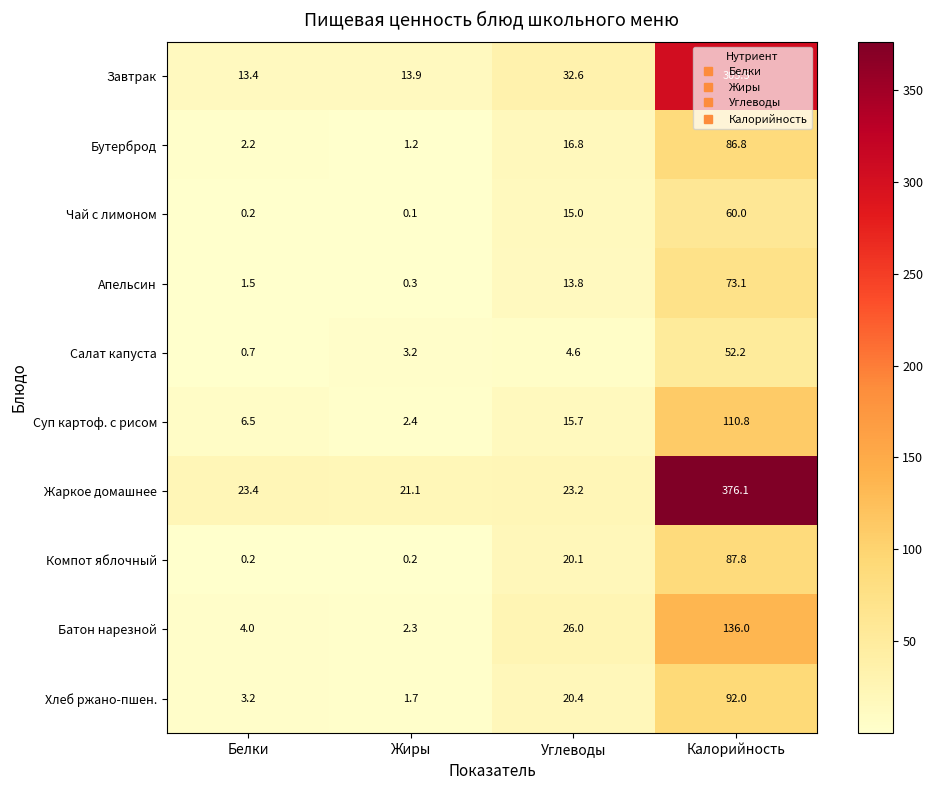

At which category does the chart reach its peak across all series?

Калорийность